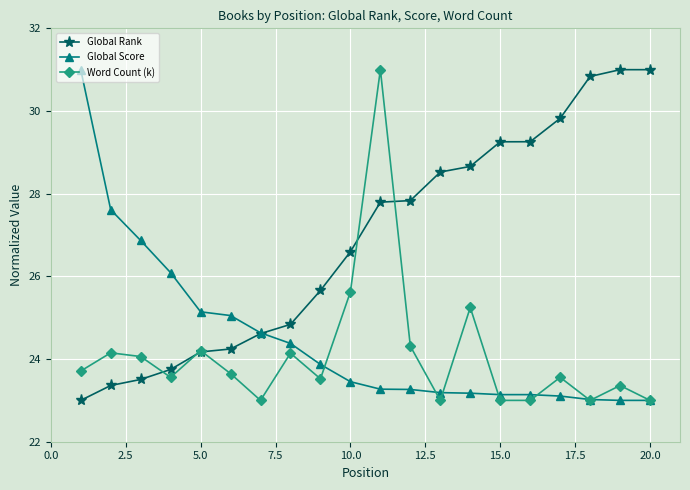

What is the value of the Global Score point at the 10th from the left?

23.5